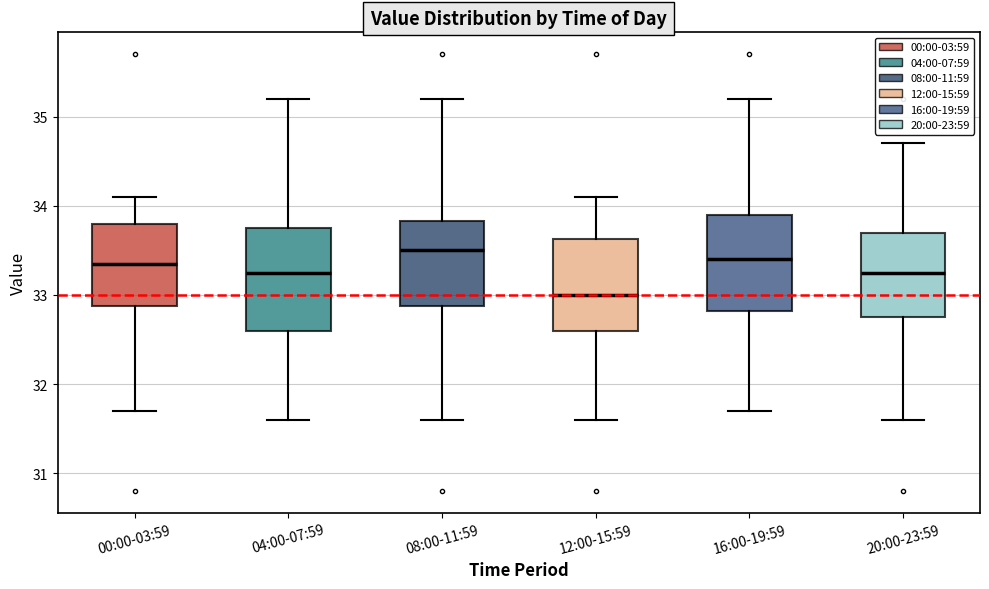

Reading left to right, transcribe this box plot: for each box, give where its median line is, the range the box spans, and where its two whiskers end, as read against the y-axis. The values are not printed on the chart, so give them approximately, as read against the axis.

00:00-03:59: median 33.4, box 32.9 to 33.8, whiskers 31.7 to 34.1
04:00-07:59: median 33.3, box 32.6 to 33.8, whiskers 31.6 to 35.2
08:00-11:59: median 33.5, box 32.9 to 33.8, whiskers 31.6 to 35.2
12:00-15:59: median 33.0, box 32.6 to 33.6, whiskers 31.6 to 34.1
16:00-19:59: median 33.4, box 32.8 to 33.9, whiskers 31.7 to 35.2
20:00-23:59: median 33.3, box 32.8 to 33.7, whiskers 31.6 to 34.7